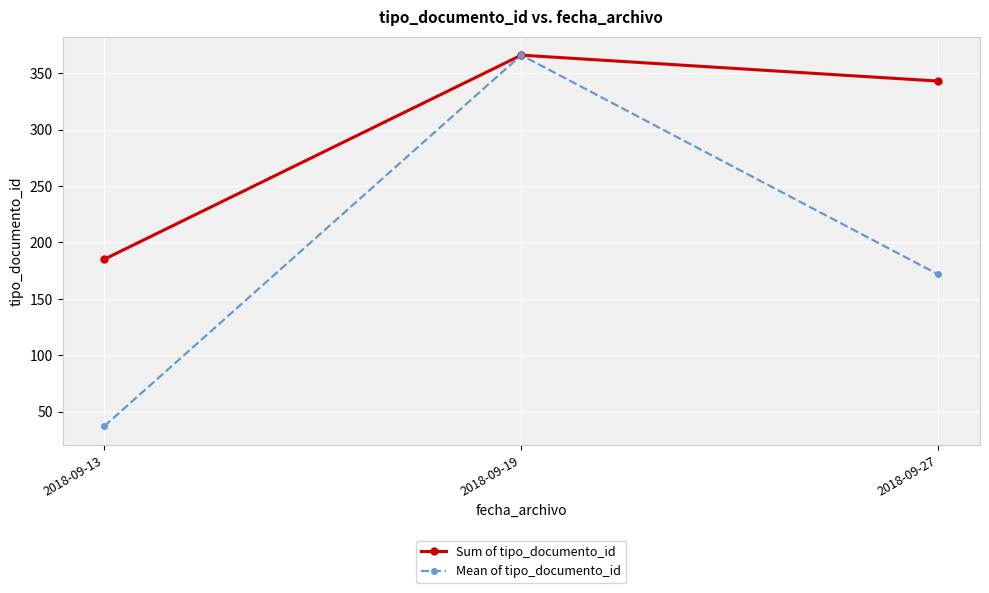

Which series has the largest total across all categories?

Sum of tipo_documento_id